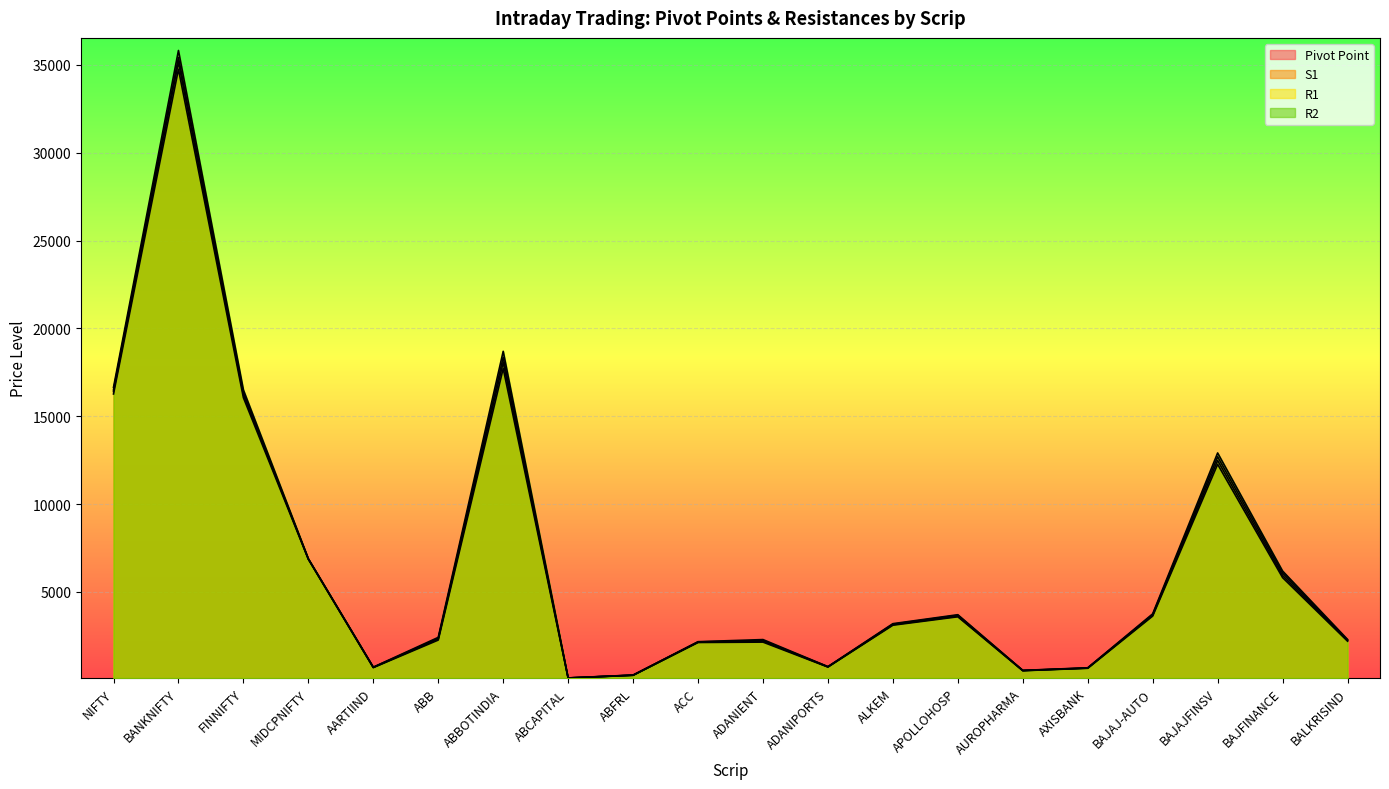

Which series has the largest total across all categories?

R2